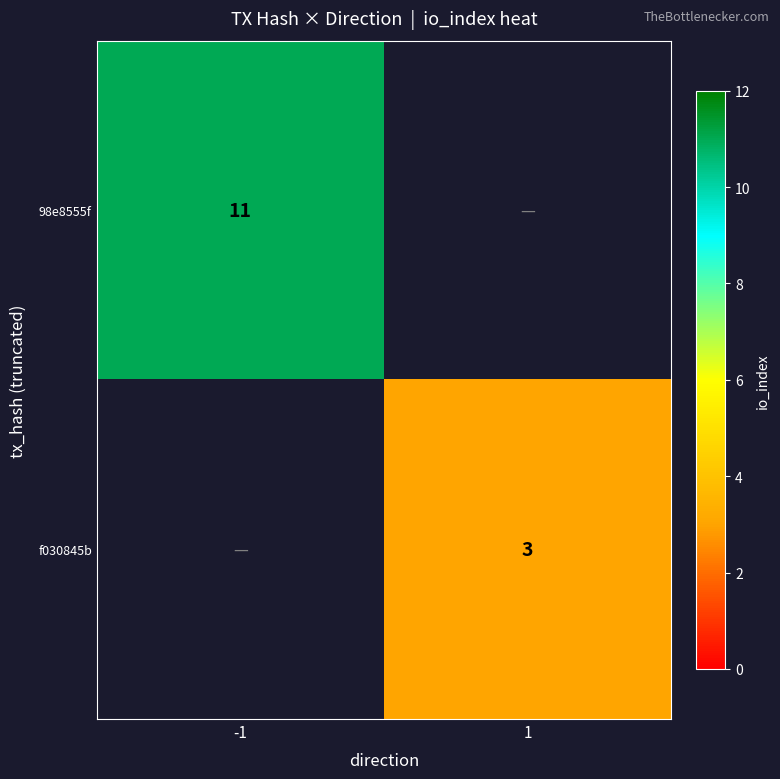

At which category is the sum across all series the highest?

-1